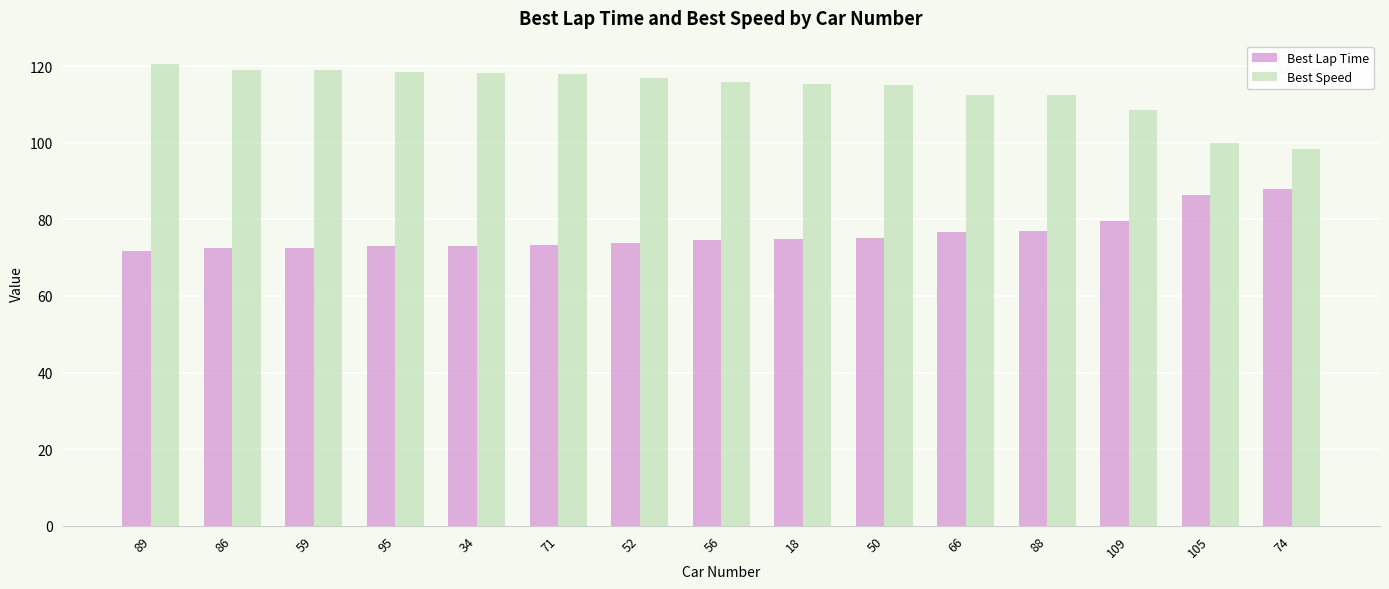

What is the label of the 14th bar from the right?

86